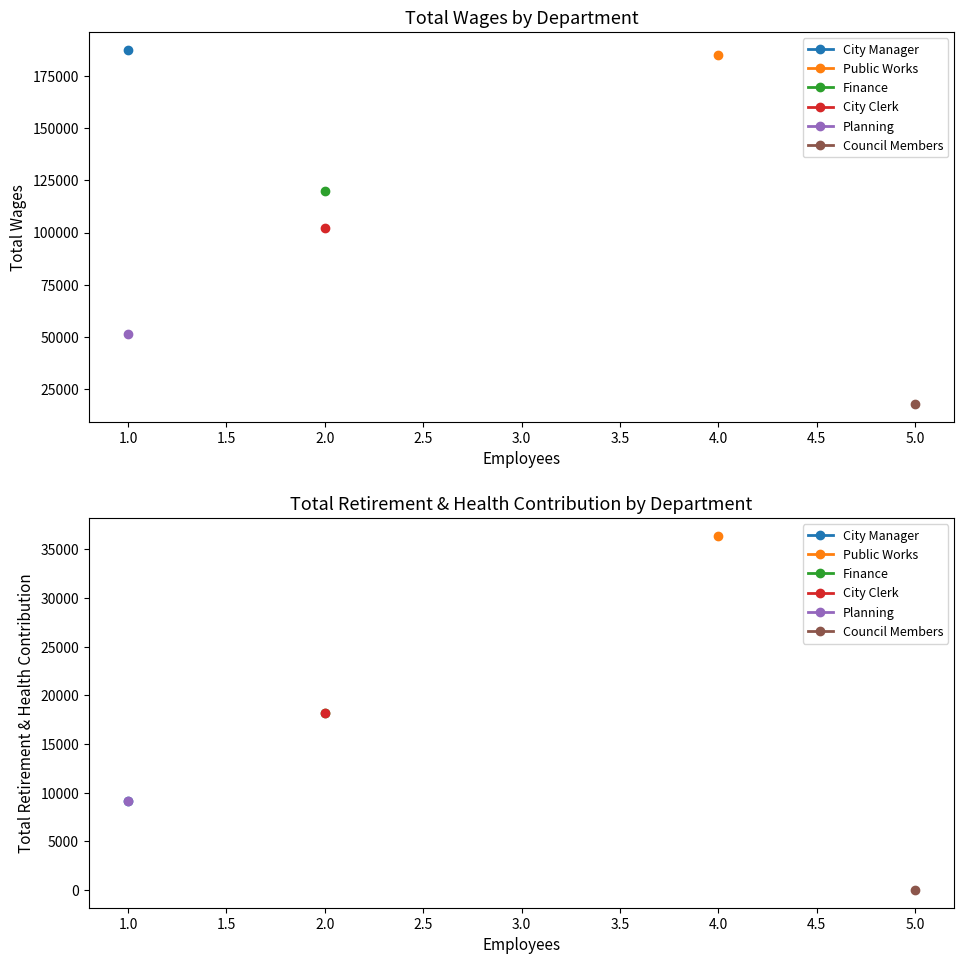

What is the difference between the Total Retirement & Health Contribution values at Public Works and Council Members?

36400